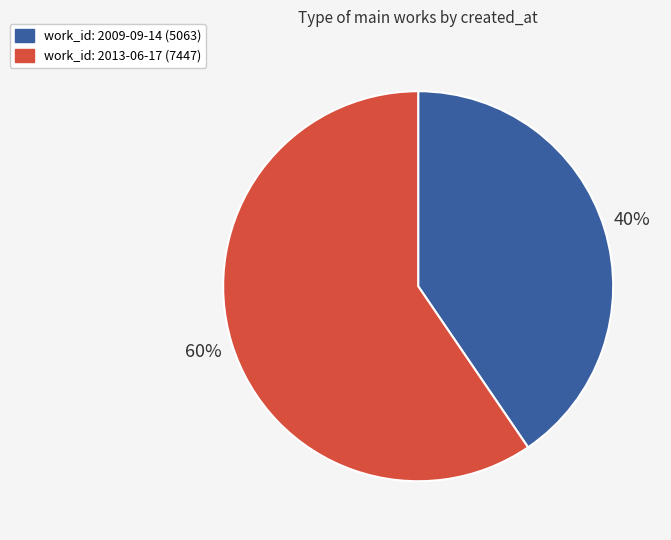

How many segments does this pie chart have?

2